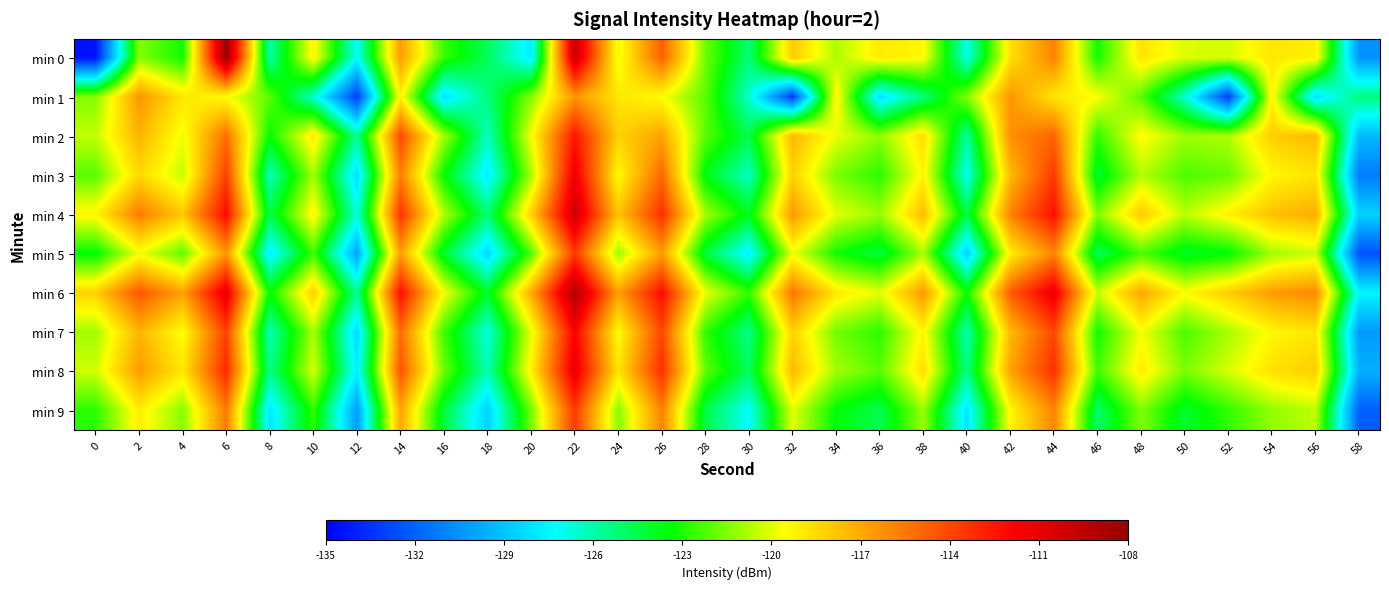

What is the total value across all series at 24?

-1191.7